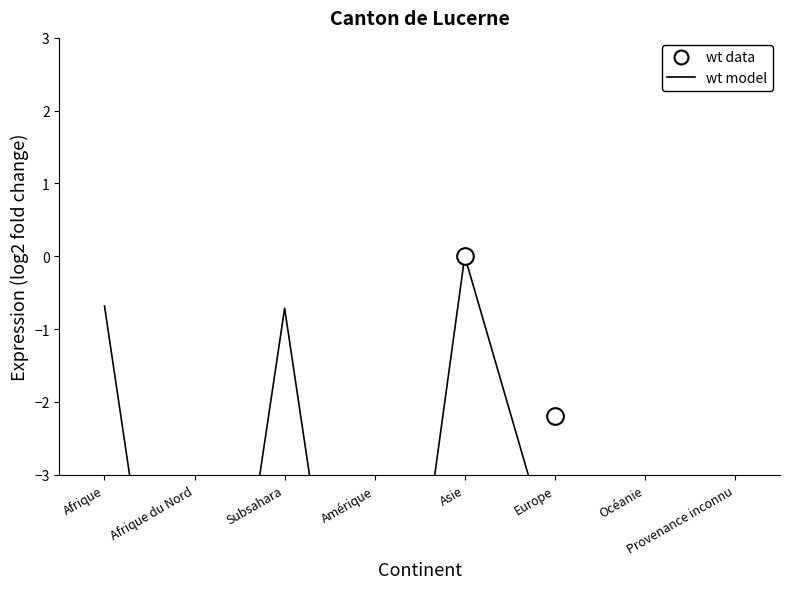

At which category does wt model reach its first local valley?

Afrique du Nord